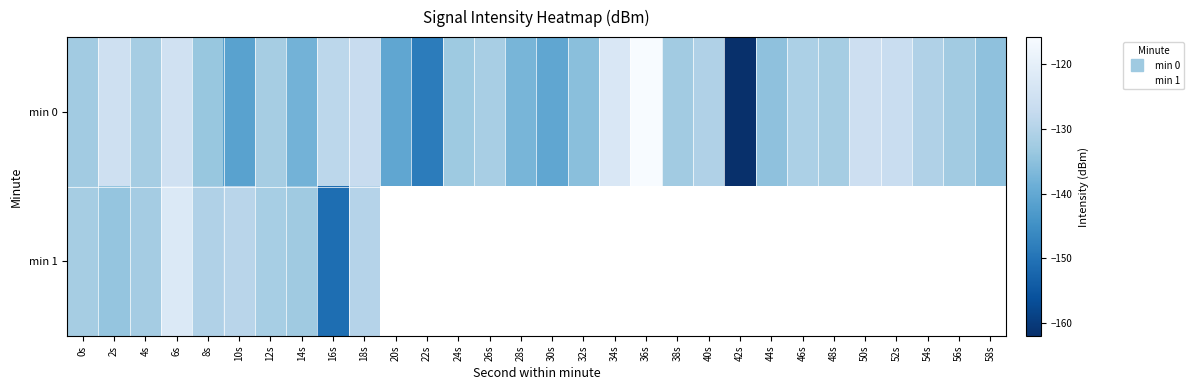

At how many categories does at least one series exceed -136?

25